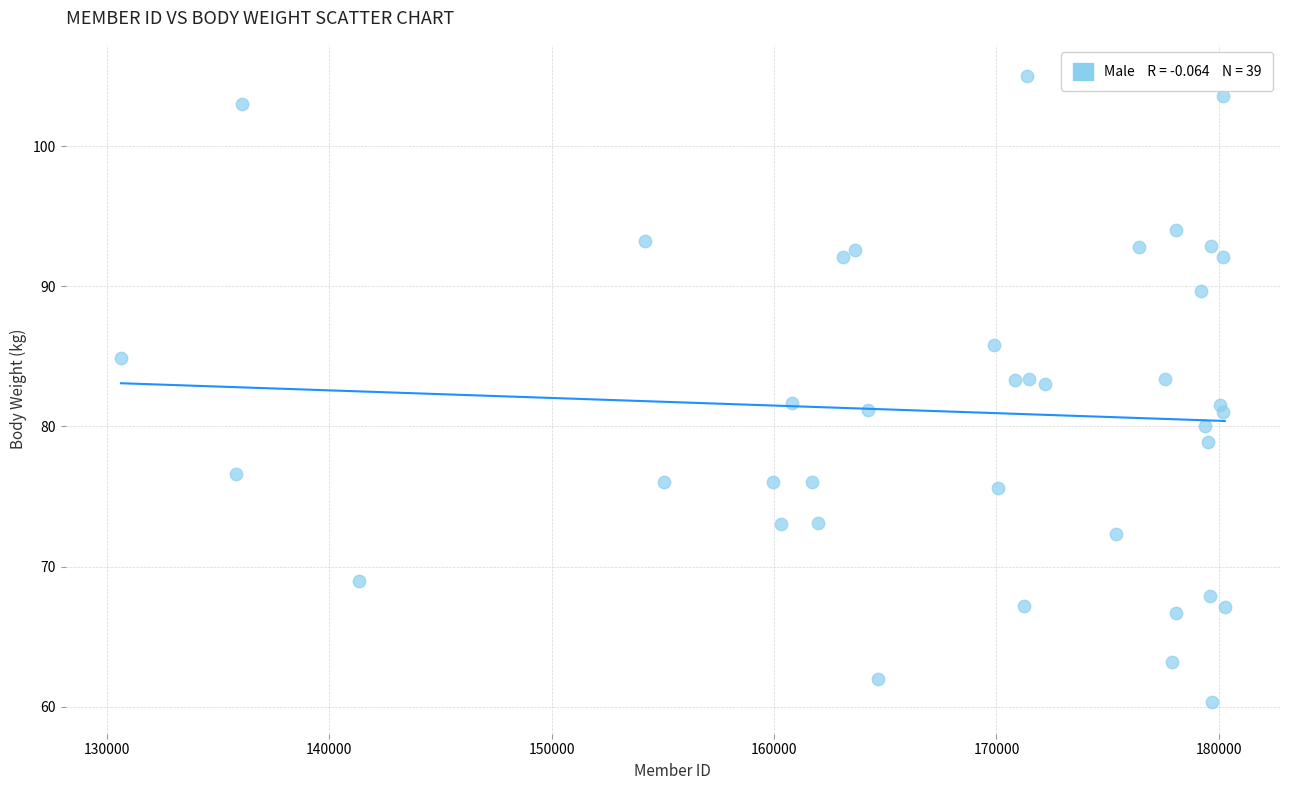

What is the range of Y values (max minus min)?

44.7